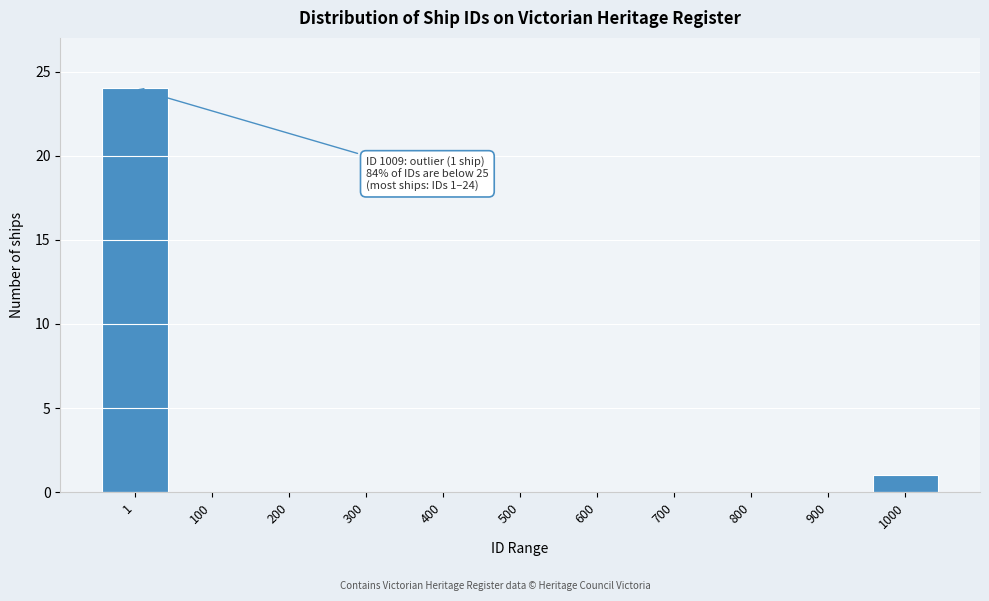

Reading left to right, list all the values displayed in this chart.

1=24	100=0	200=0	300=0	400=0	500=0	600=0	700=0	800=0	900=0	1000=1